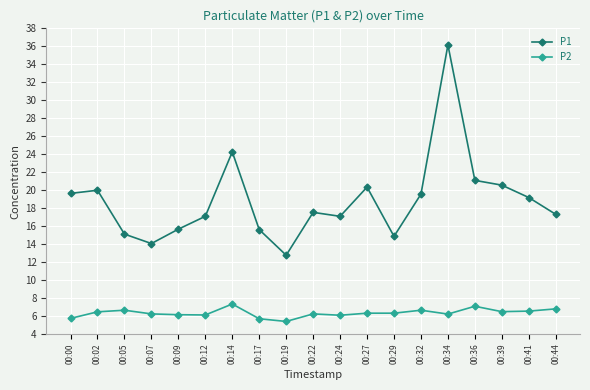

Is it true that P1 equals 61.9 at 00:34?

False